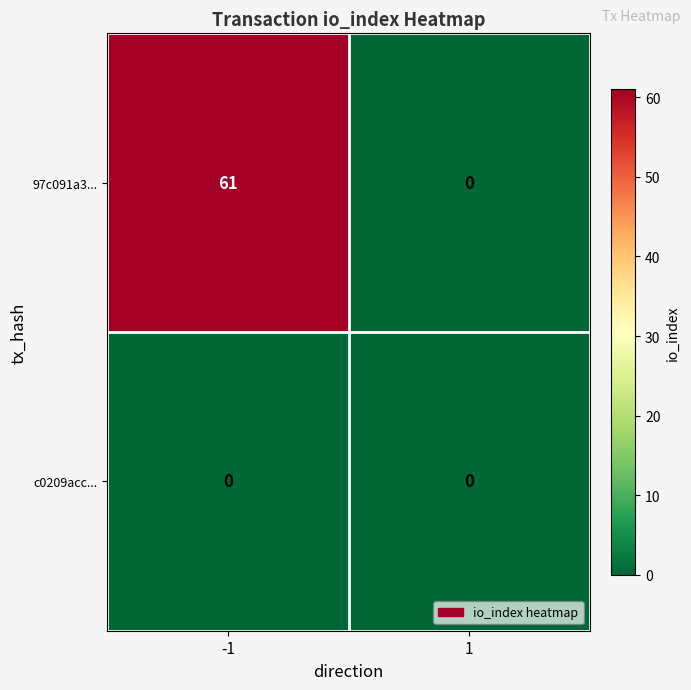

Reading left to right, transcribe all the data shown in this chart.

97c091a3...: 61	0
c0209acc...: 0	0